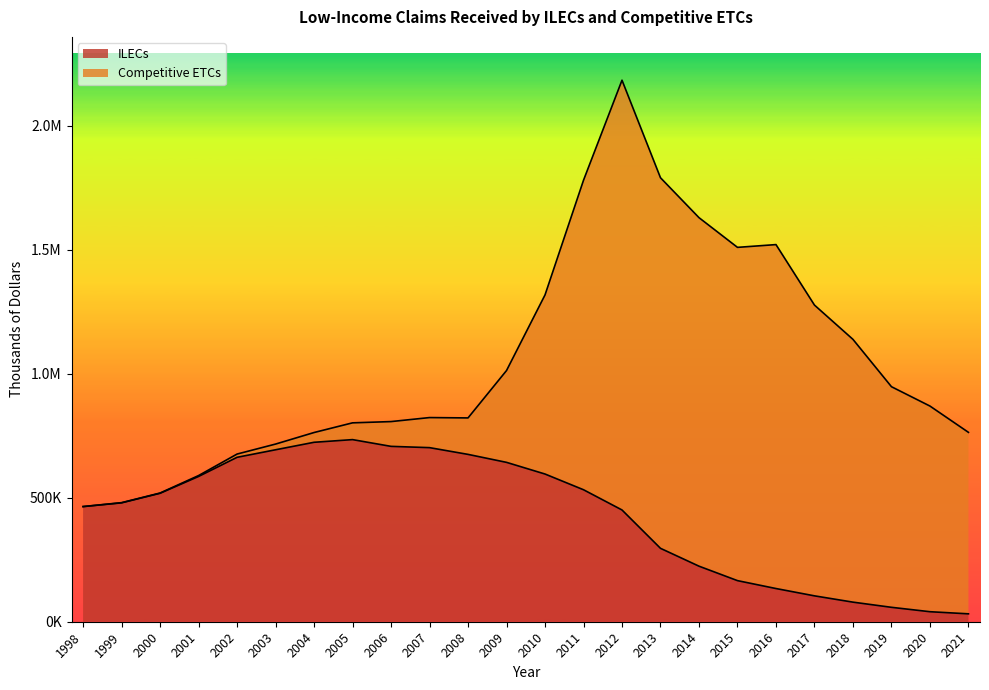

What are all the series names shown in the legend?

ILECs, Competitive ETCs